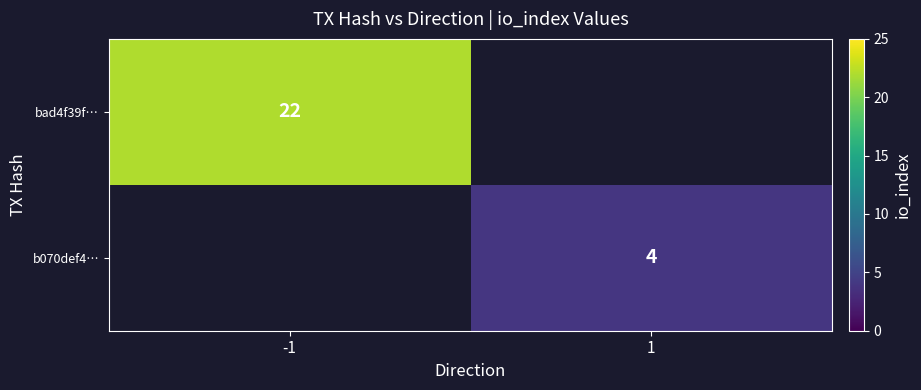

The value of b070def4… at 1 is 1. True or false?

False